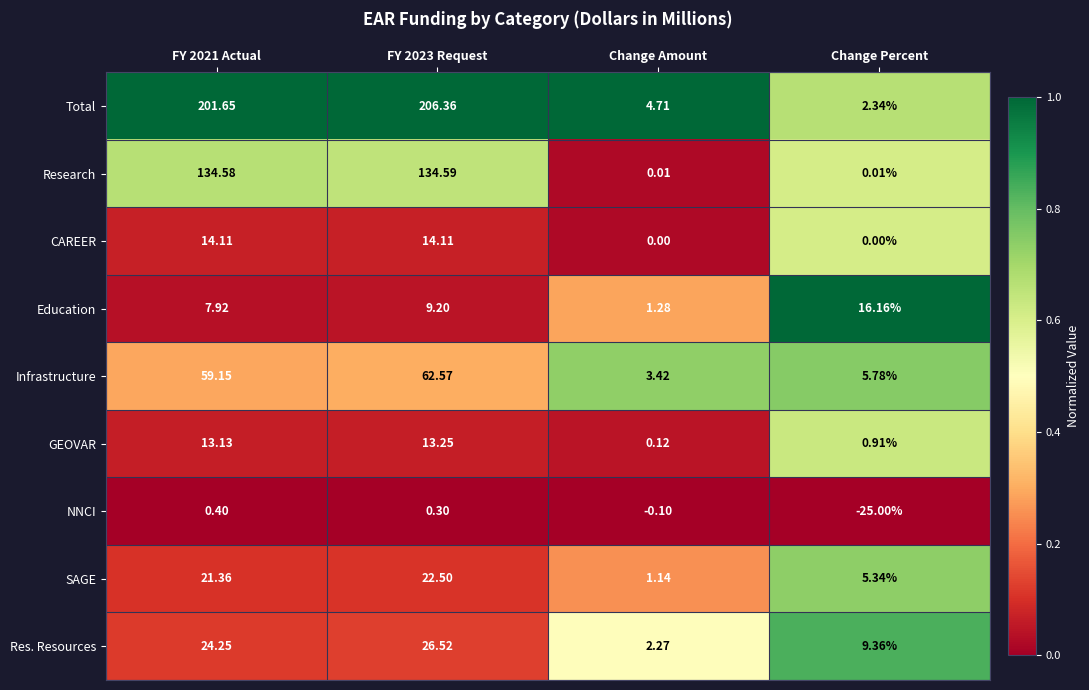

At which category does the chart reach its minimum across all series?

Change Percent